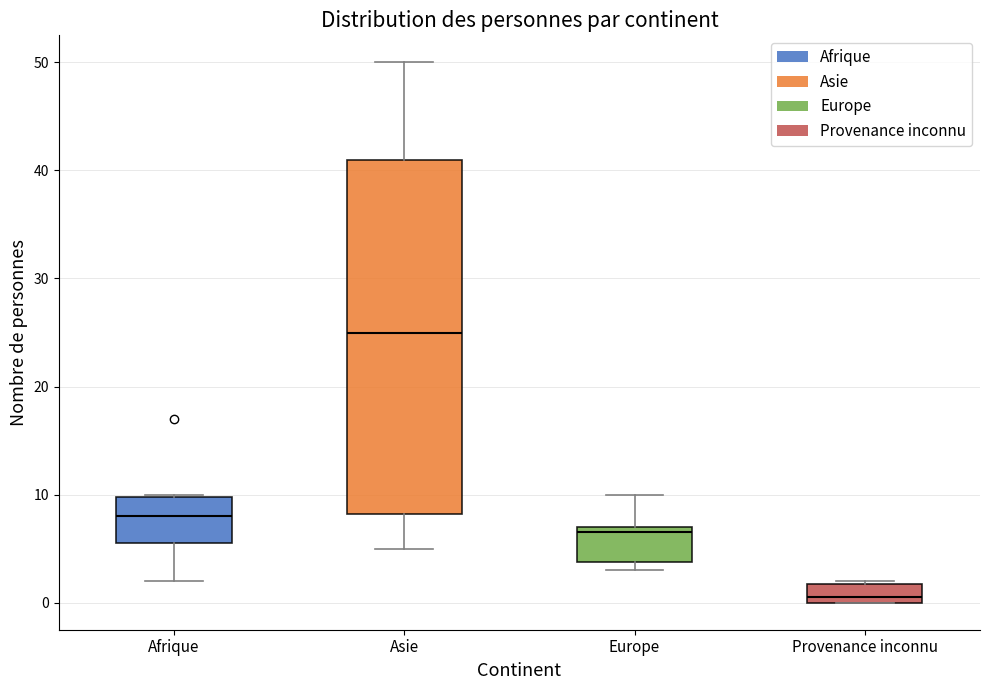

Where does the median line of the box for Asie sit on the y-axis? The values are not printed on the chart, so give them approximately, as read against the axis.

25